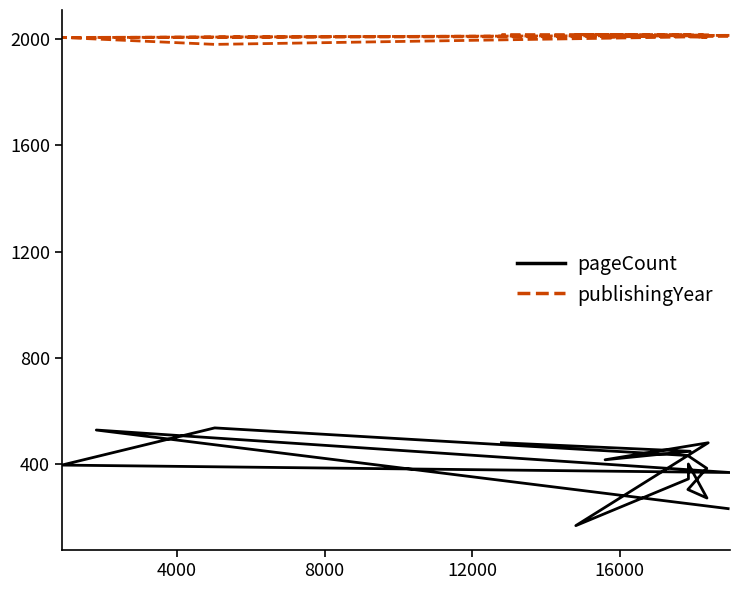

Count the number of categories in the chart.

16